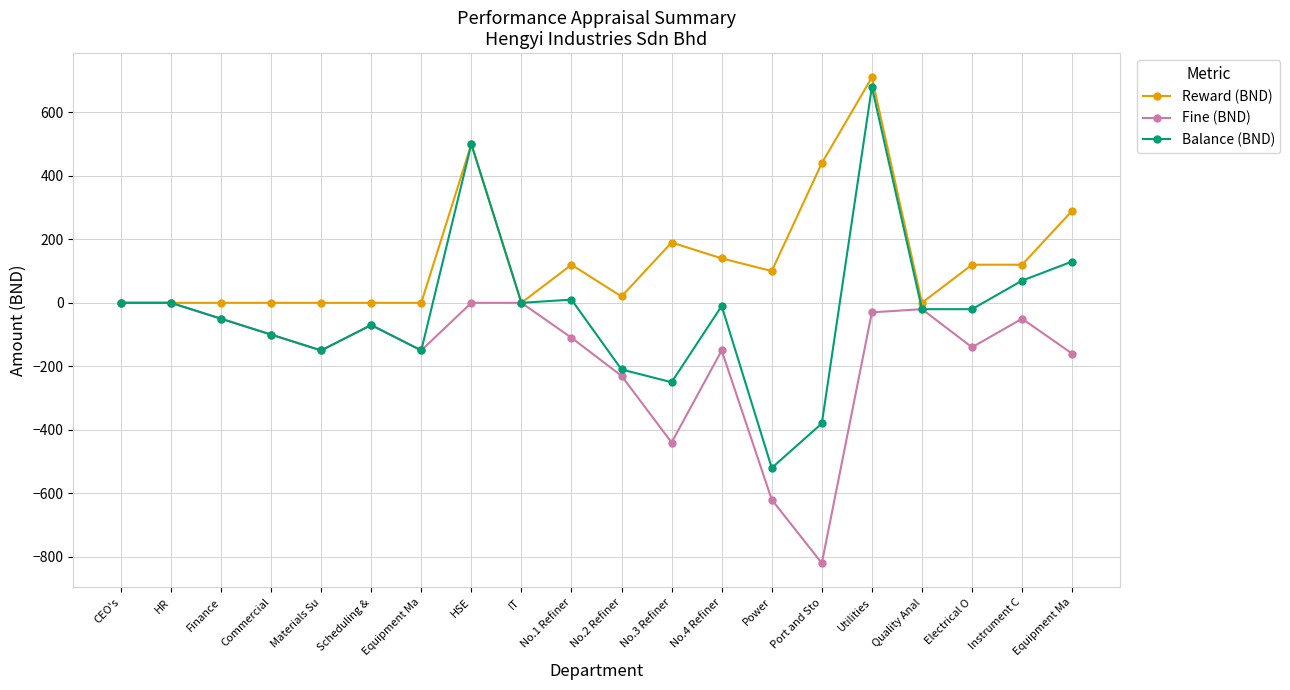

What is the greatest value displayed?

710